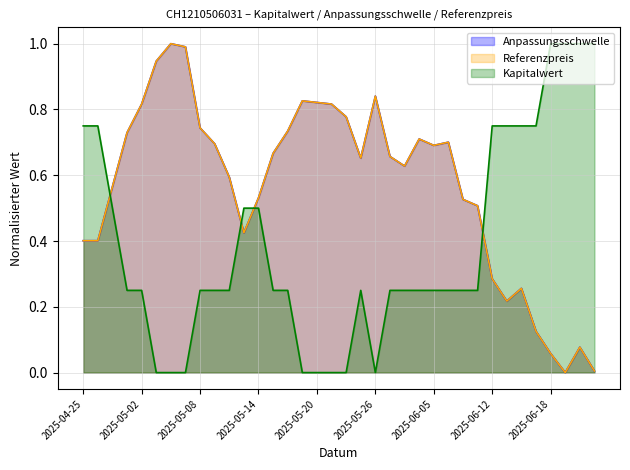

What are all the series names shown in the legend?

Anpassungsschwelle, Referenzpreis, Kapitalwert